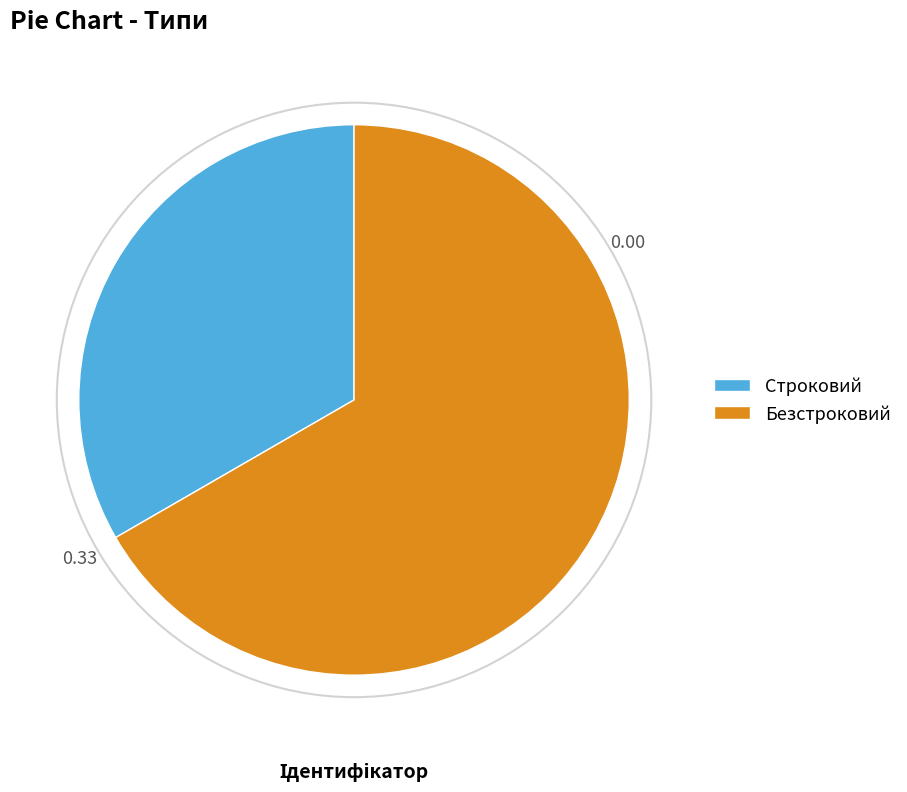

Is the sum of Строковий and Безстроковий greater than half?

Yes